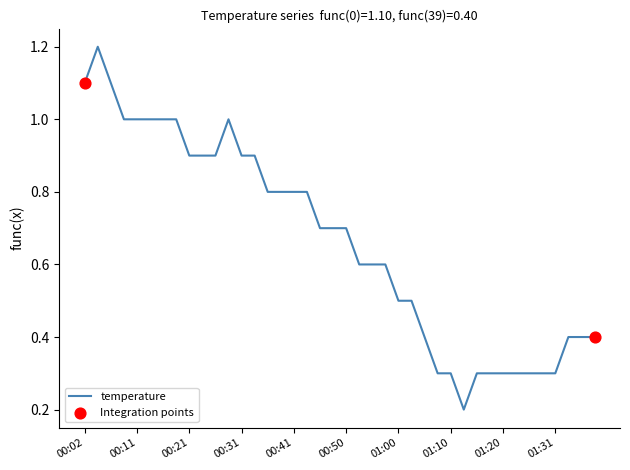

What is the difference between the maximum and minimum values?

1.0